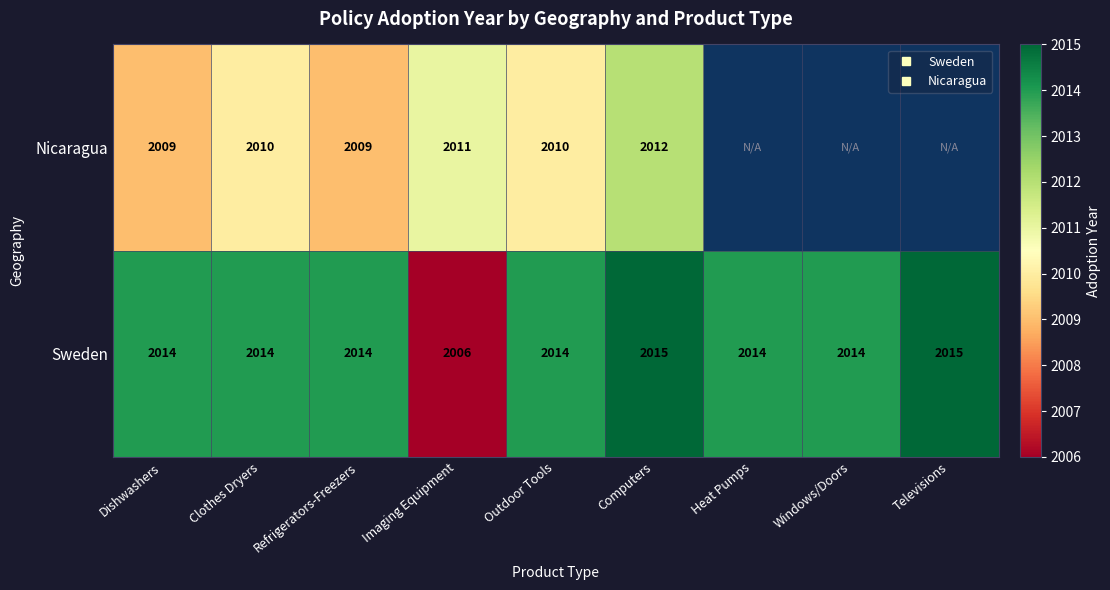

At which label does Nicaragua first exceed 2011?

Computers